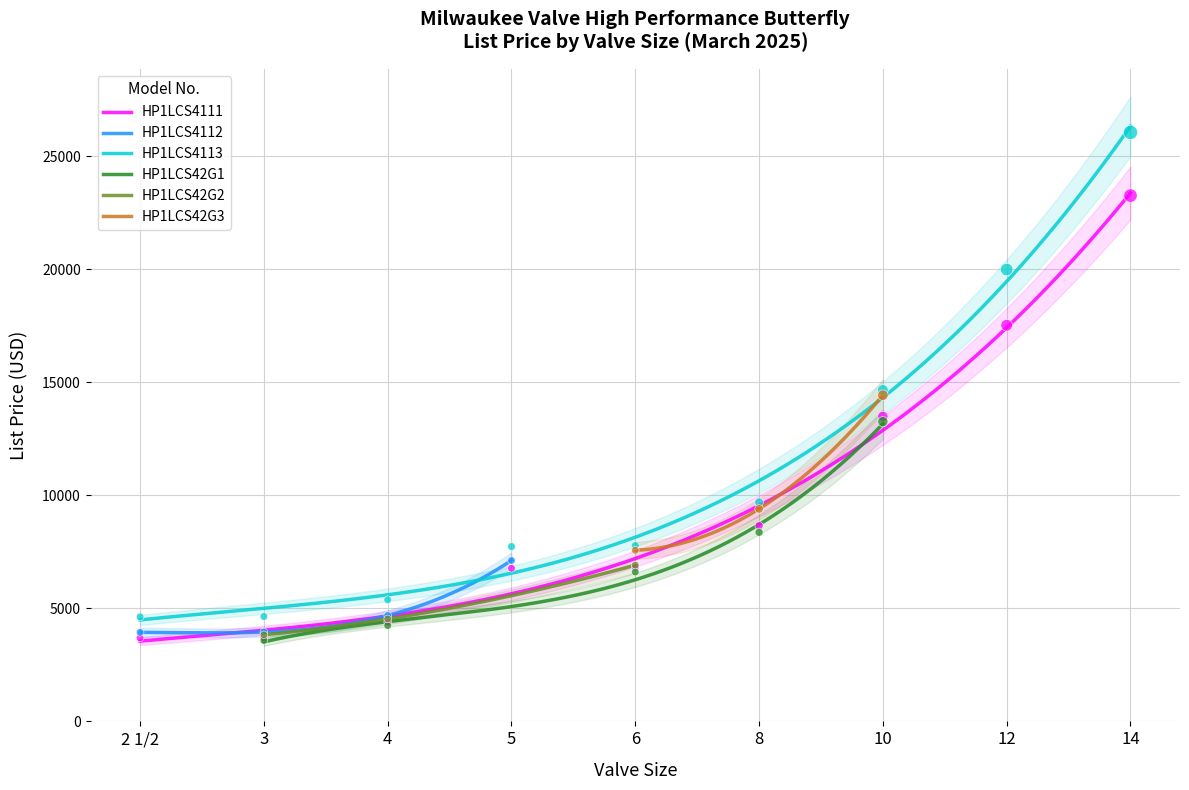

At which category is the sum across all series the highest?

10